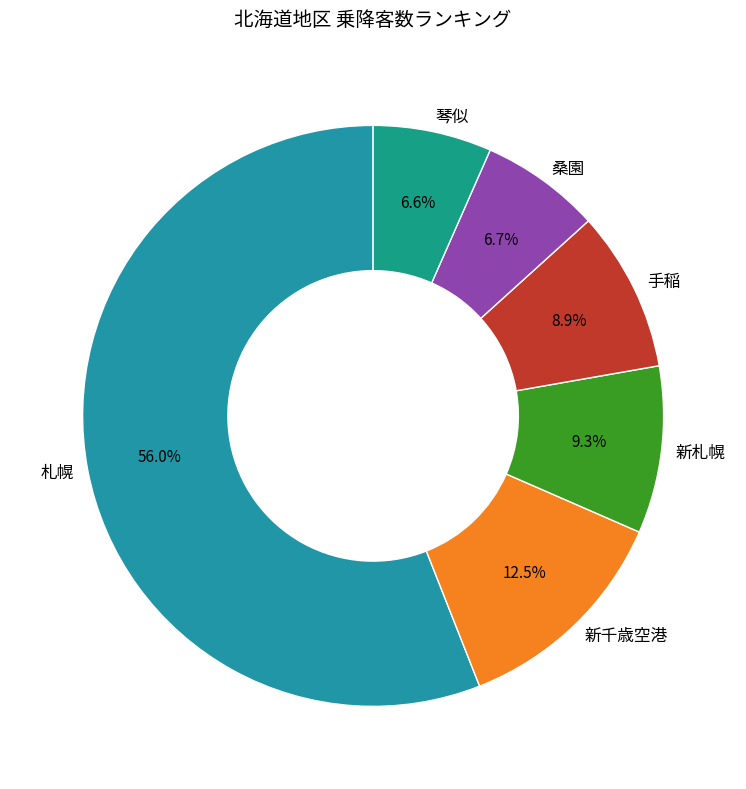

Which category has the biggest portion of the pie?

札幌